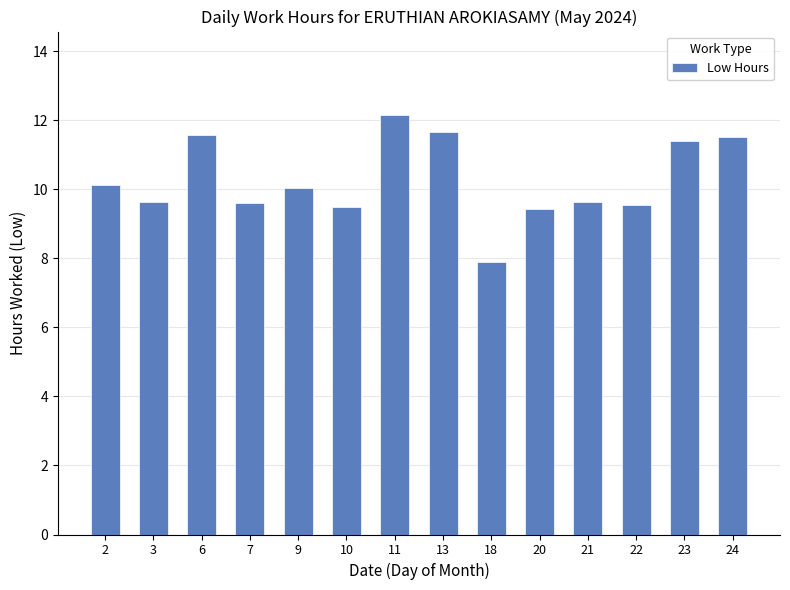

What is the sum of all values?

143.6